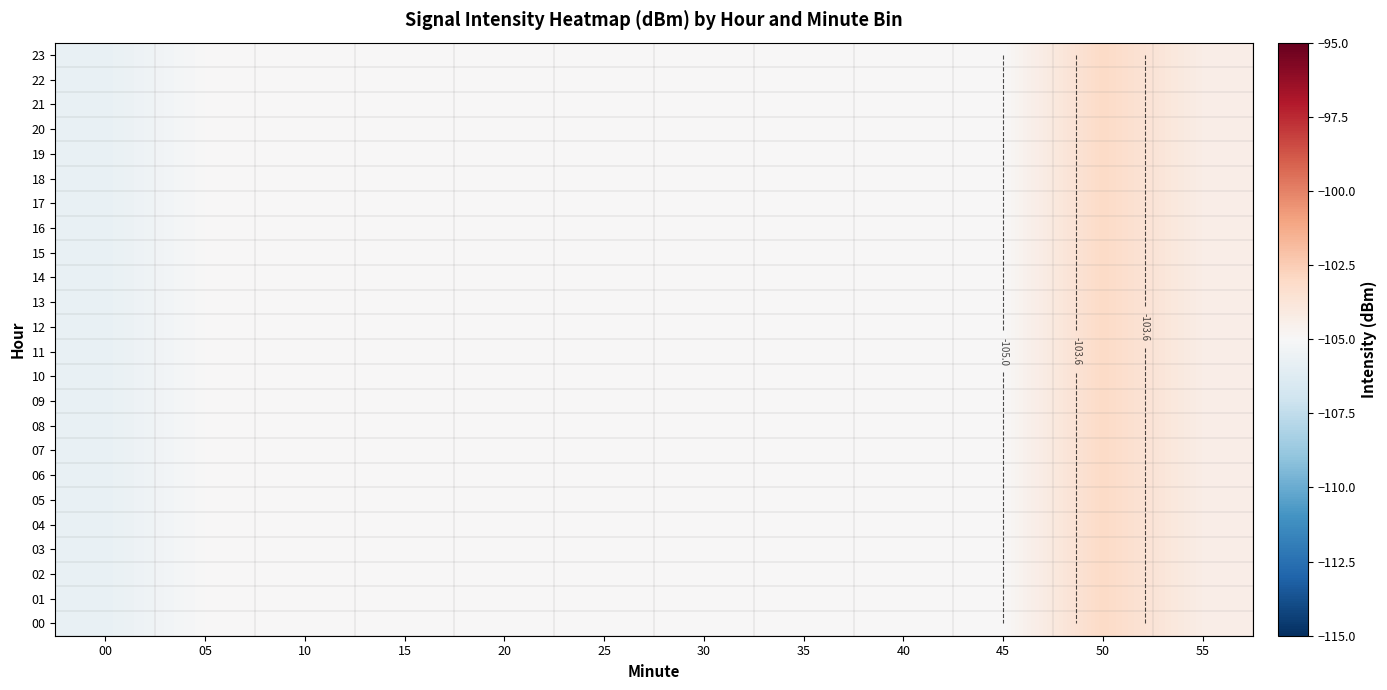

Which category has the highest value in the 02 series?

50